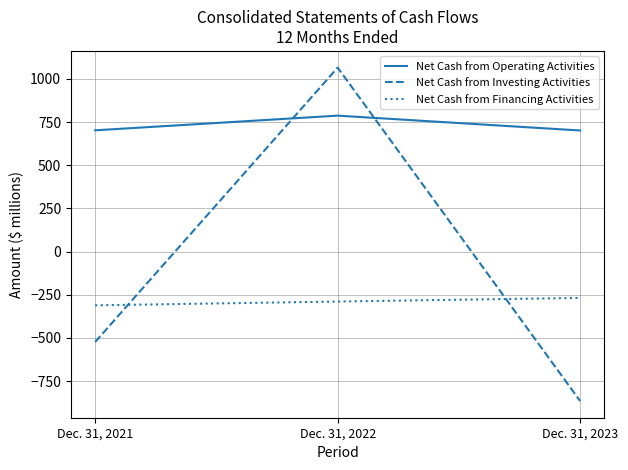

How many lines are shown in the chart?

3